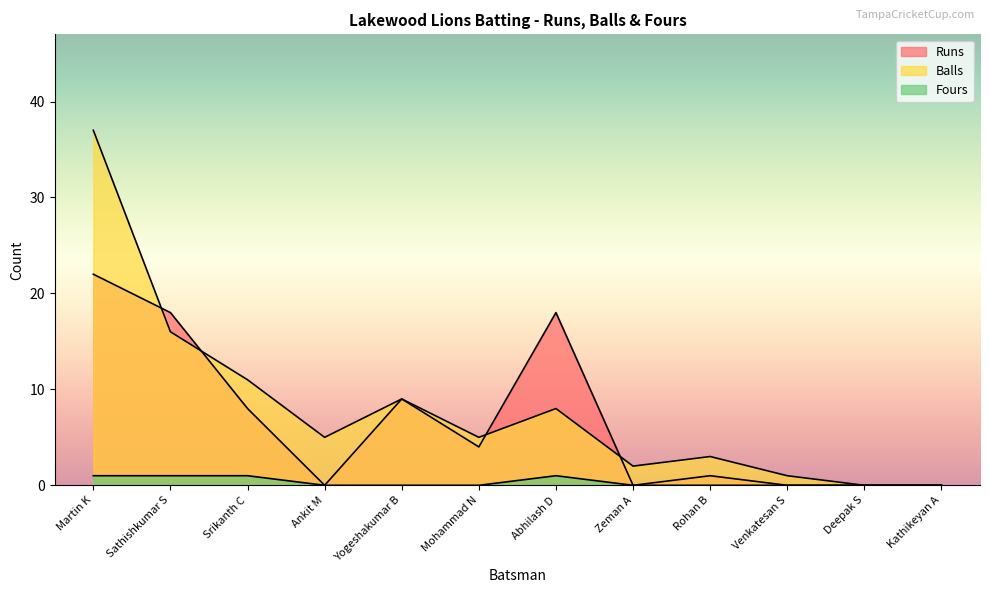

How many times do Balls and Runs cross each other?

4